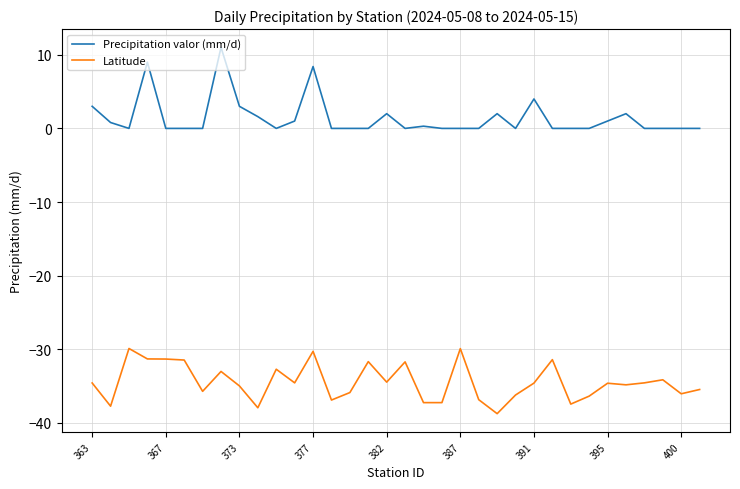

True or false: Precipitation valor (mm/d) and Latitude cross at least once.

False